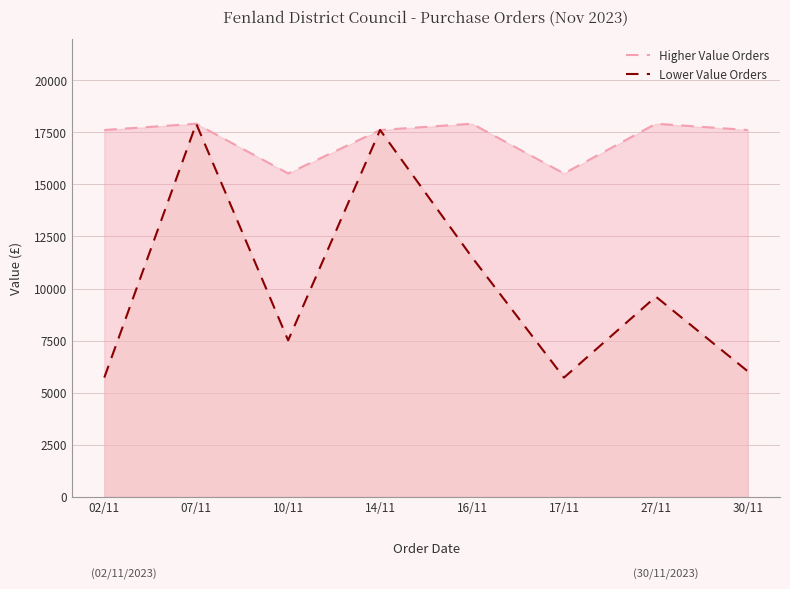

How many lines are shown in the chart?

2